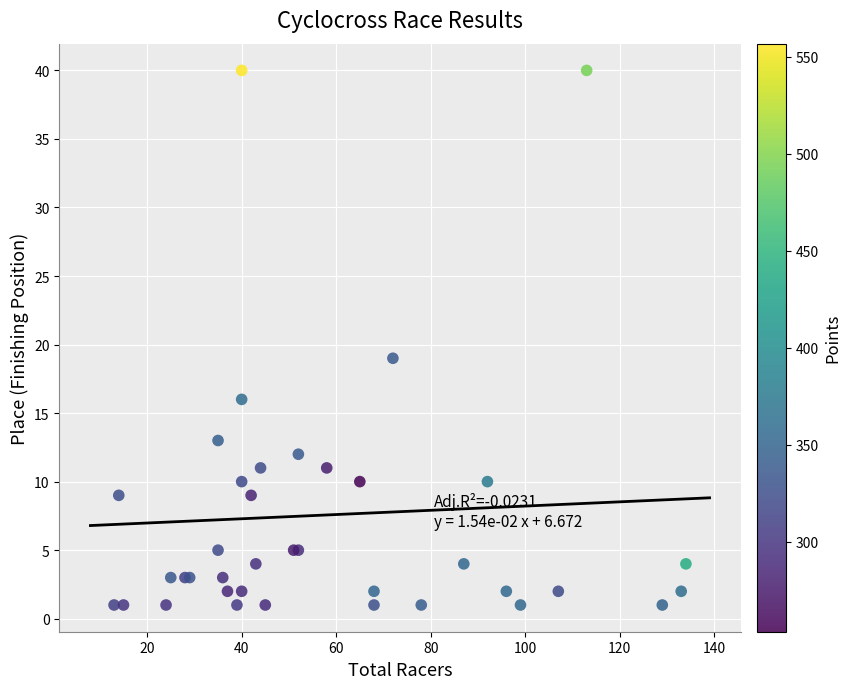

What Y value in the scatter plot is closest to 20?

19